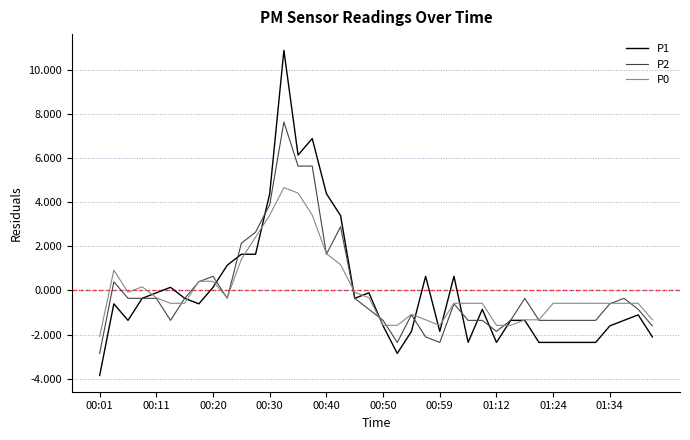

Which series has the widest spread of values?

P1